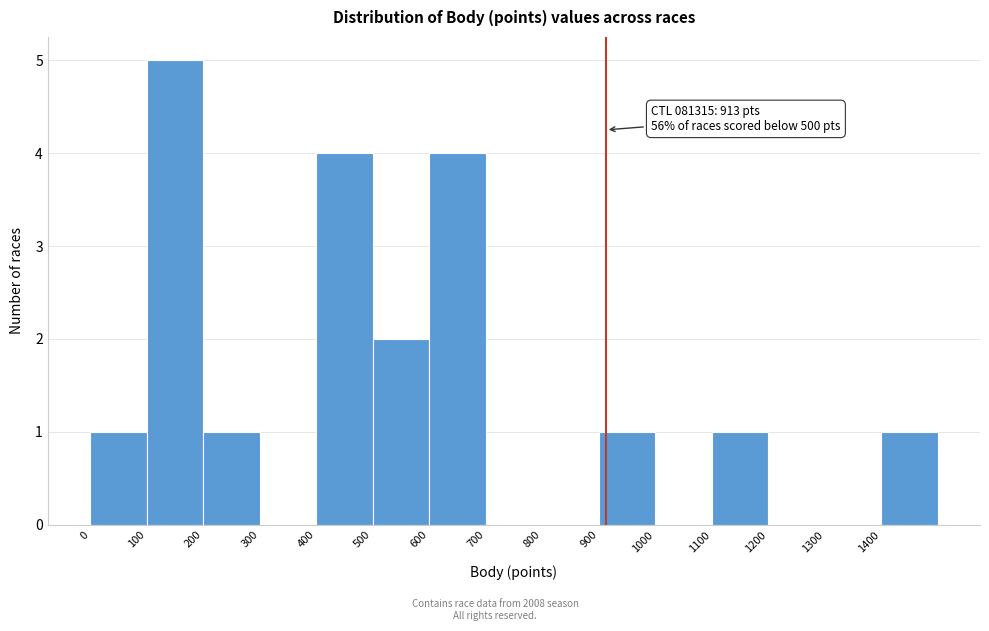

Which range on the x-axis has the tallest bar?

100 to 200